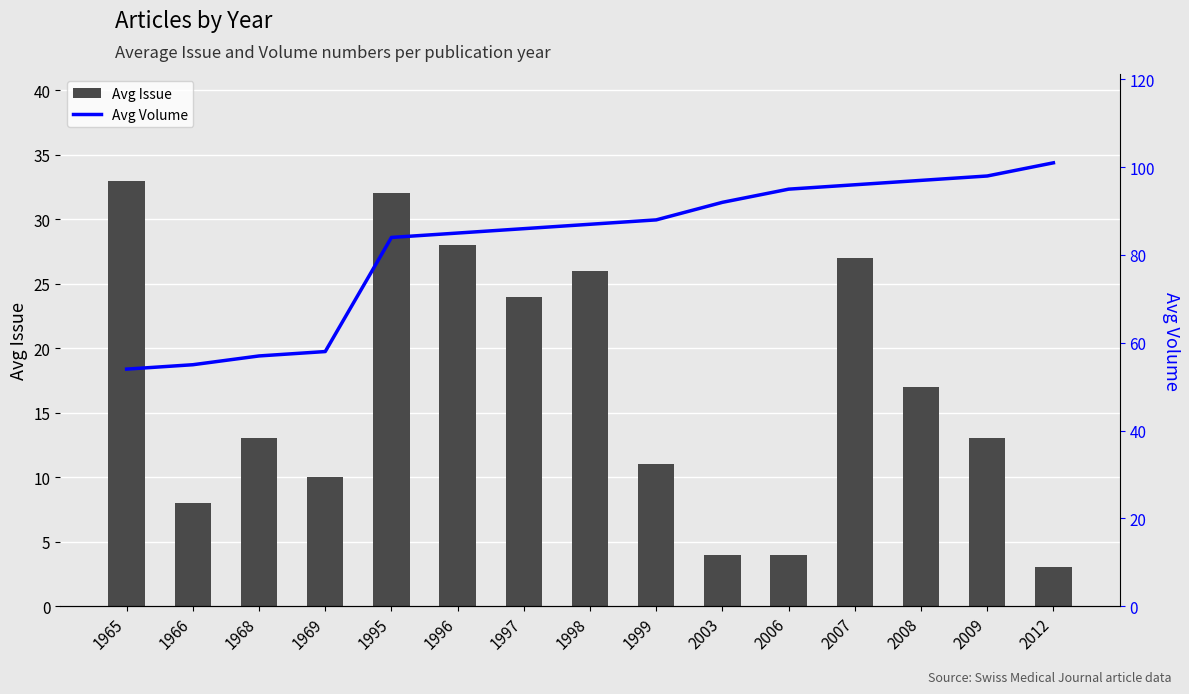

At how many categories does at least one series exceed 67?

11